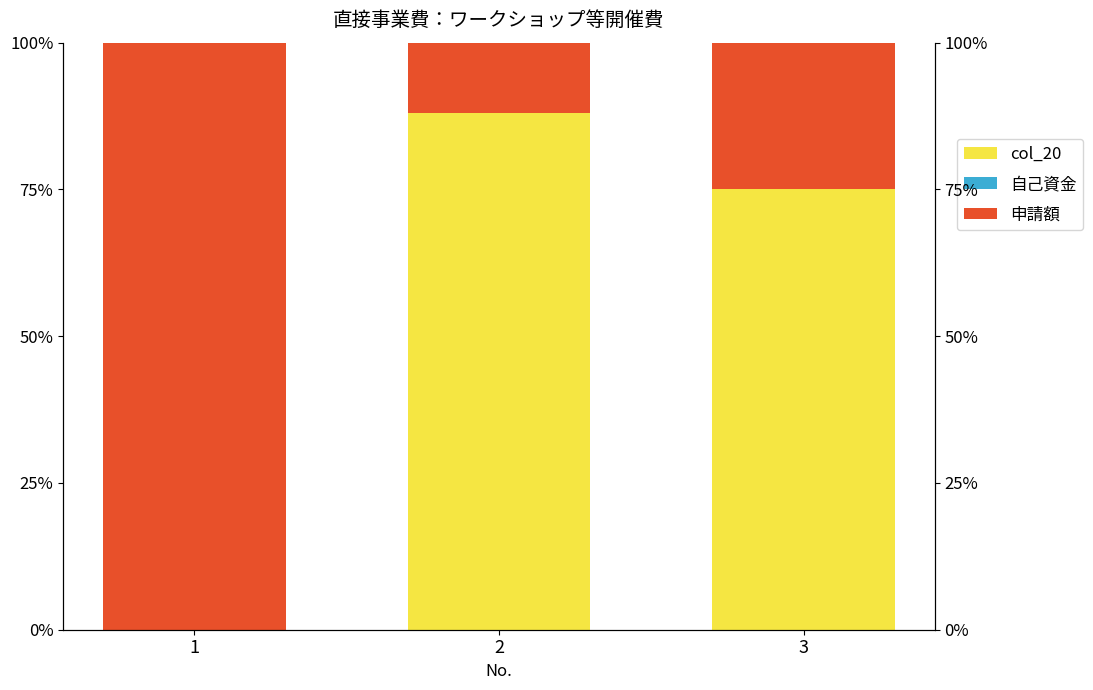

At which category is the sum across all series the highest?

1